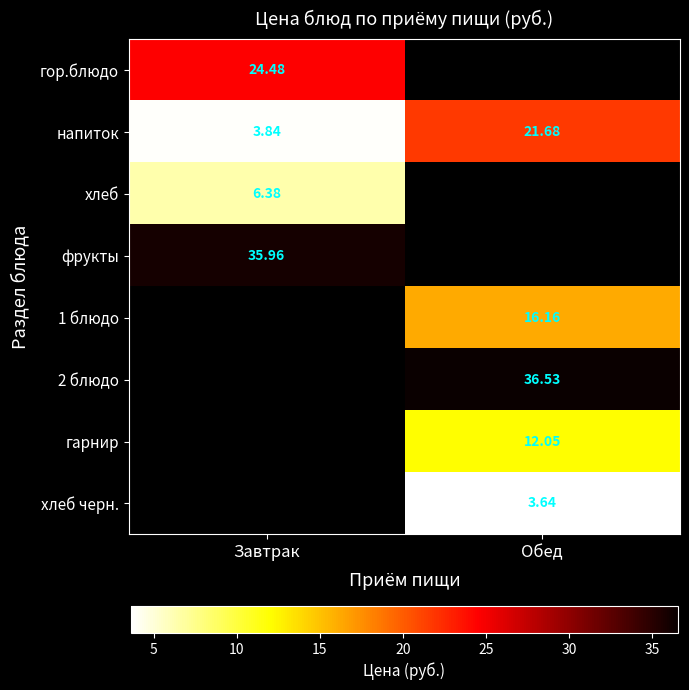

At which label does напиток reach its minimum?

Завтрак